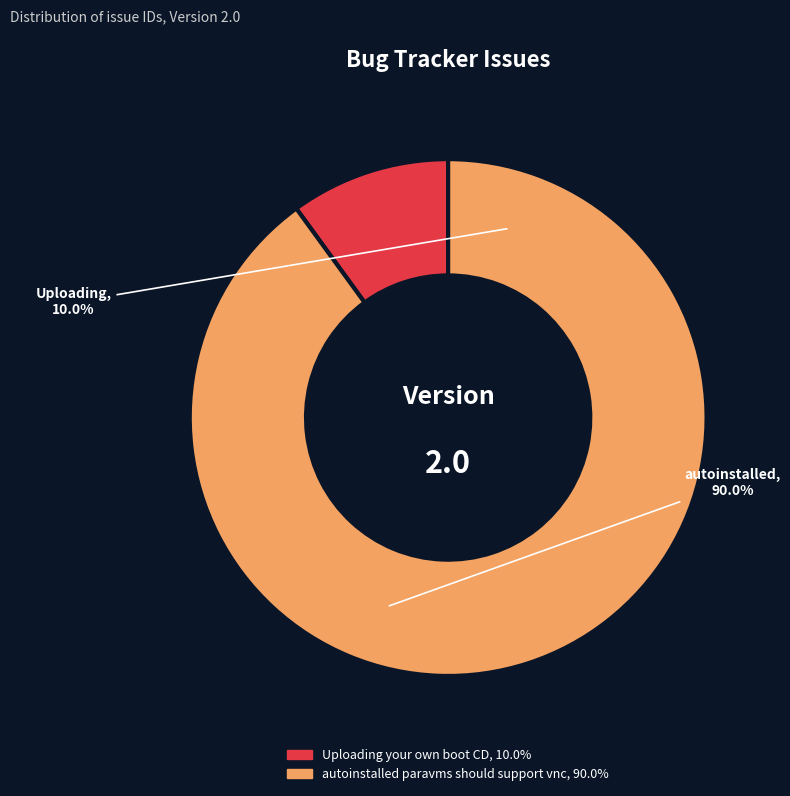

Which slice is the largest?

autoinstalled paravms should support vnc